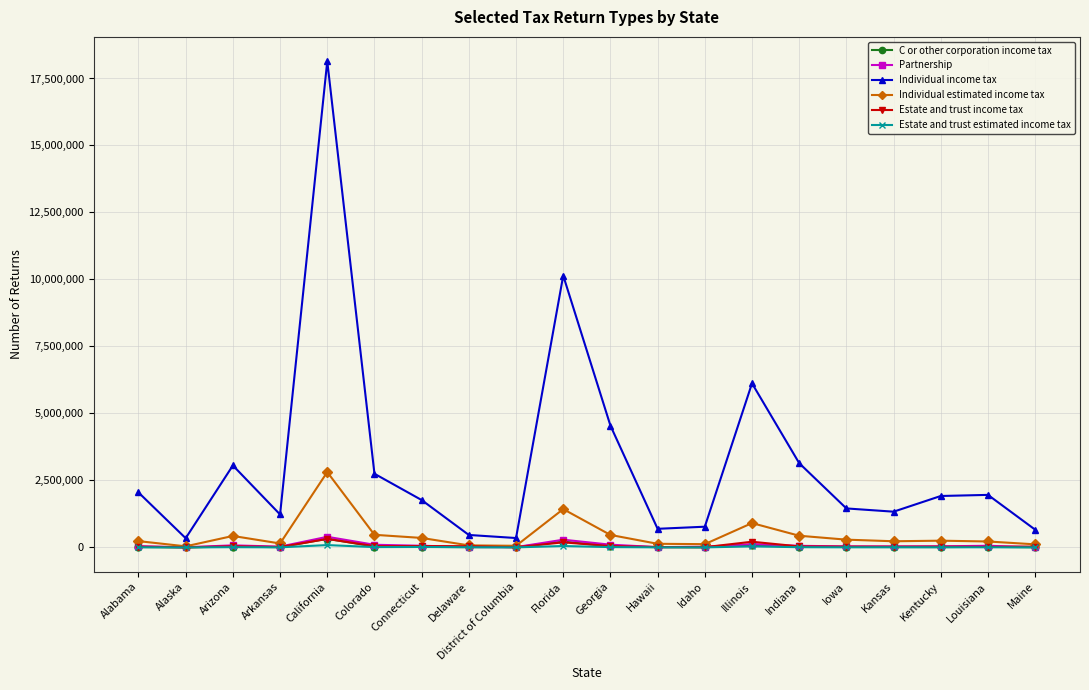

How many data points does each series have?

20